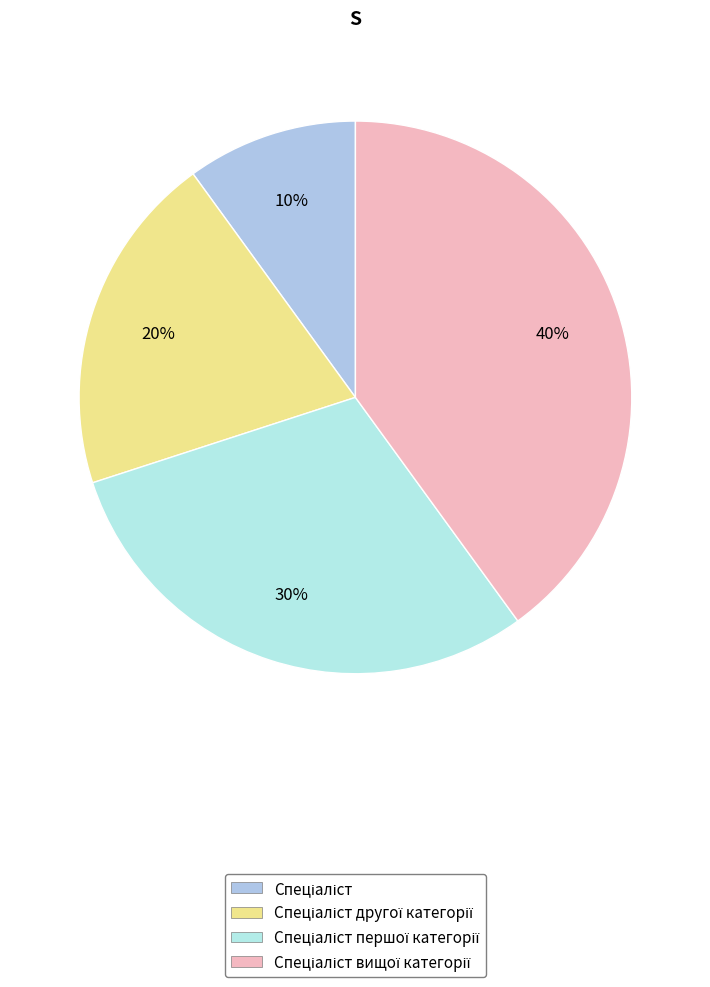

What percentage do Спеціаліст першої категорії and Спеціаліст together represent?

40.0%